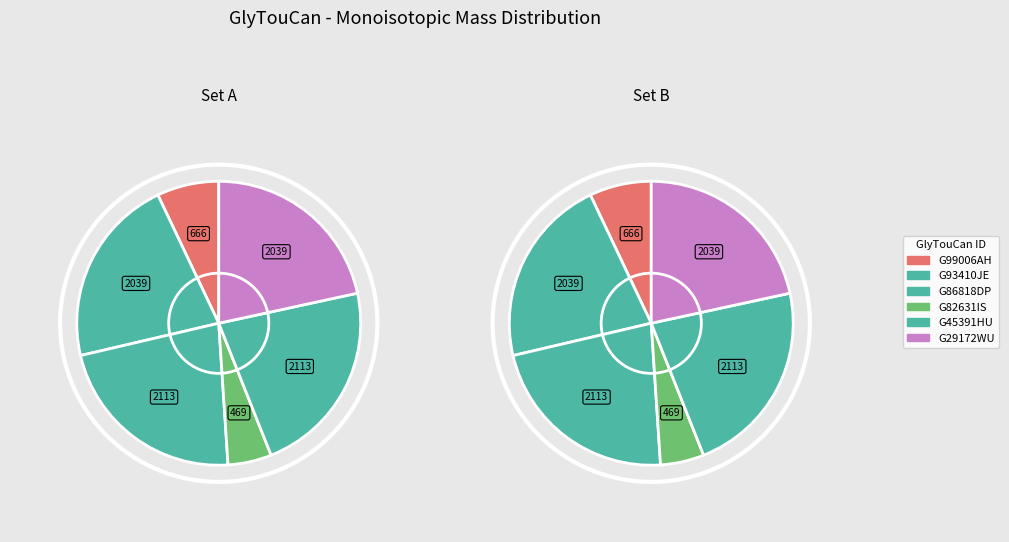

Is it true that G45391HU is 22% of the pie?

True